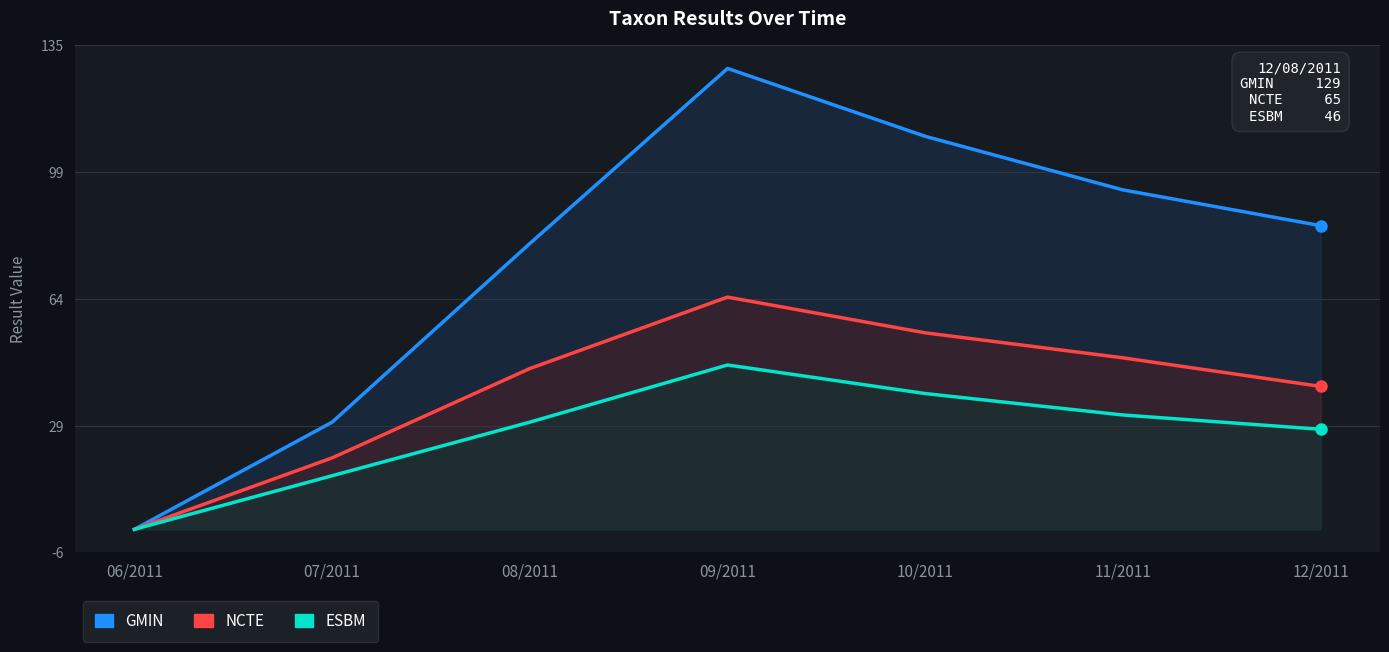

What is the label of the 5th point from the left?

10/2011